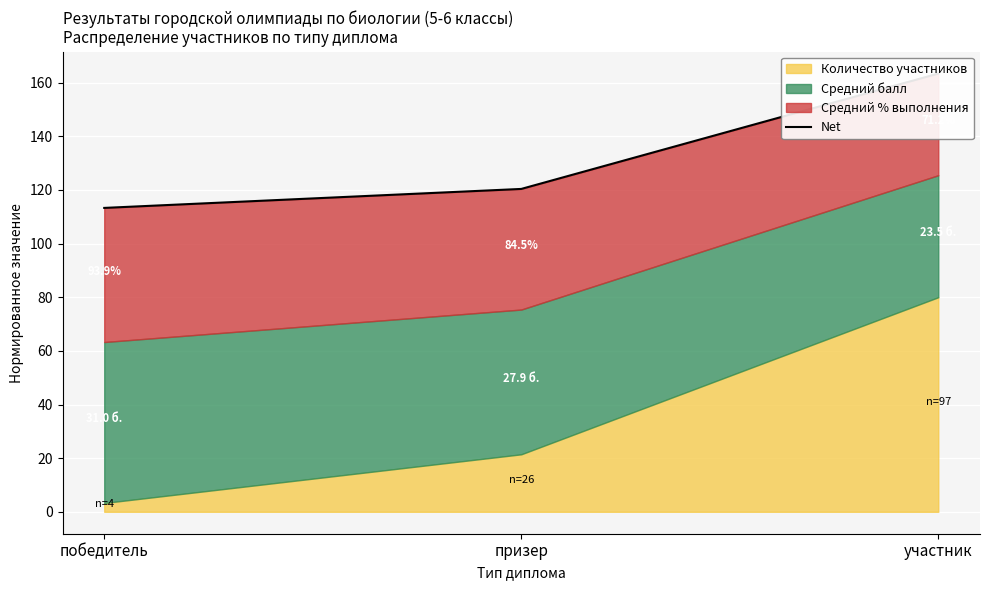

At which label does the data first exceed 120?

призер